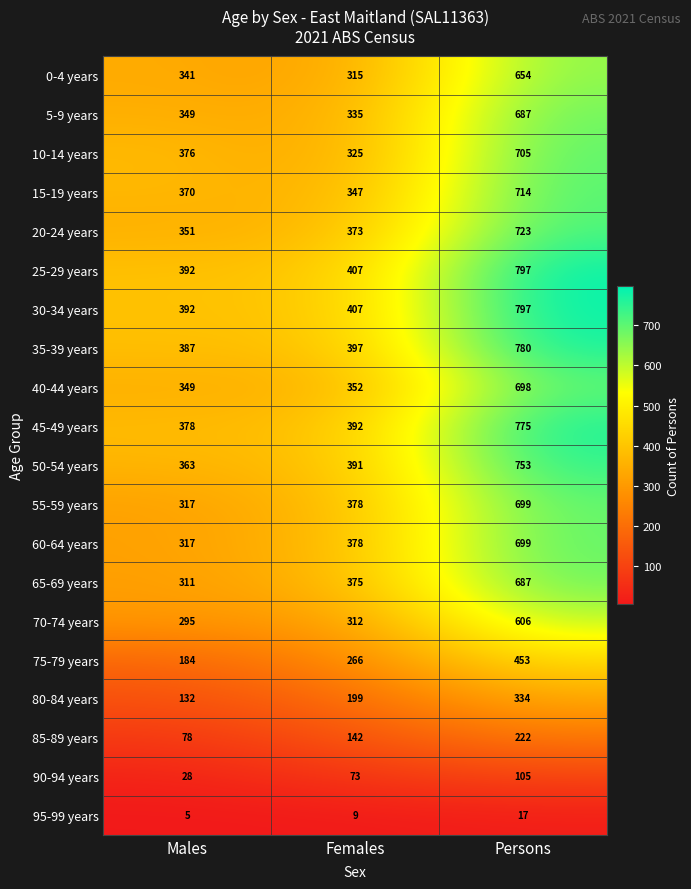

The value of 65-69 years at Males is 311. True or false?

True